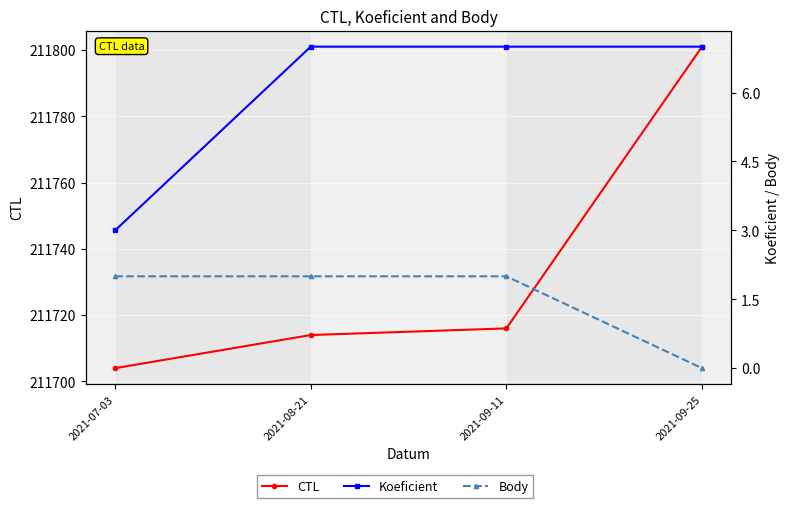

What is the value of the Koeficient point at the 2nd from the left?

7